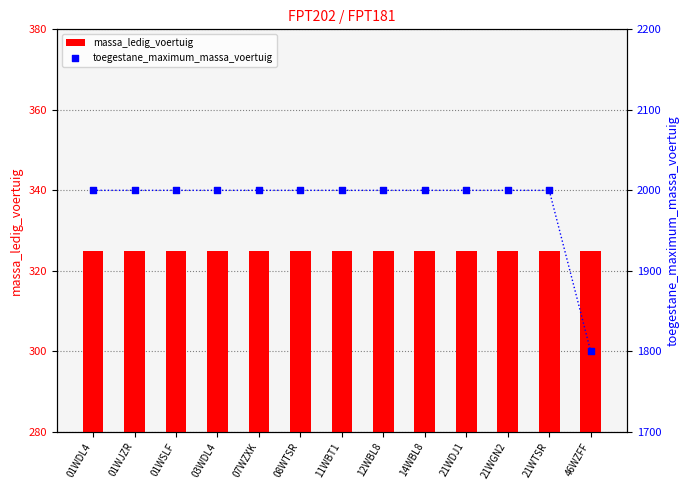

Is the value of toegestane_maximum_massa_voertuig at 14WBL8 greater than the value of massa_ledig_voertuig at 03WDL4?

Yes